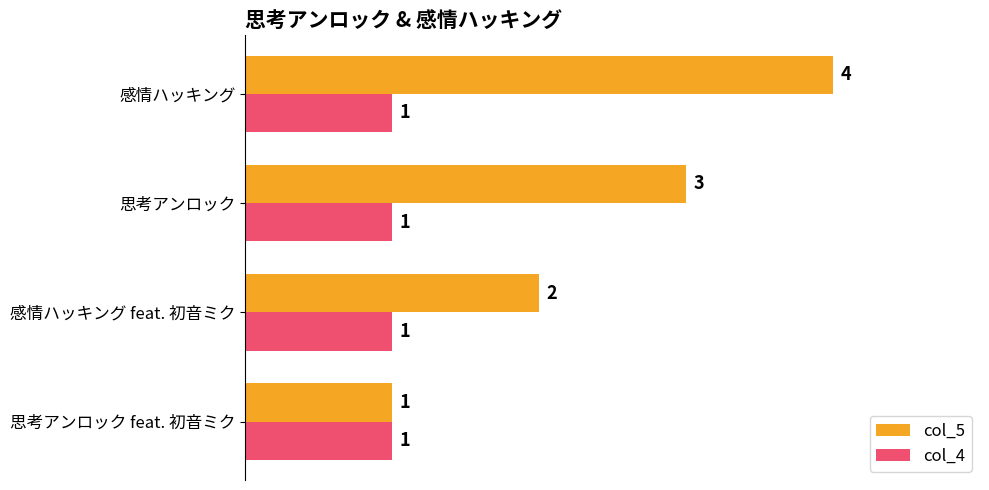

What is the sum of all col_4 values?

4